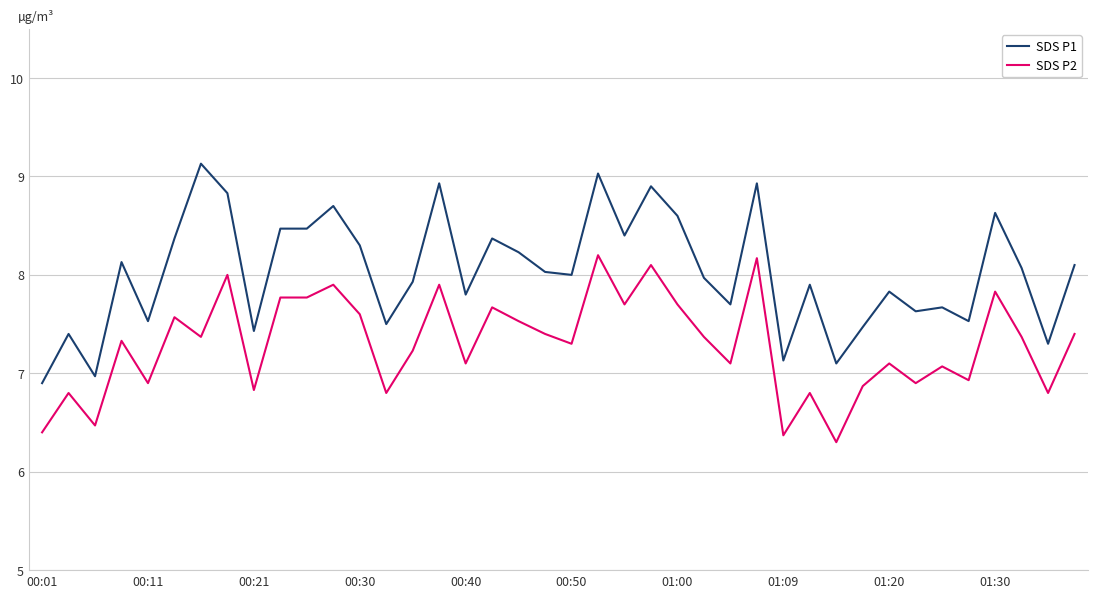

List the series in order of their overall mean, highest first.

SDS P1, SDS P2